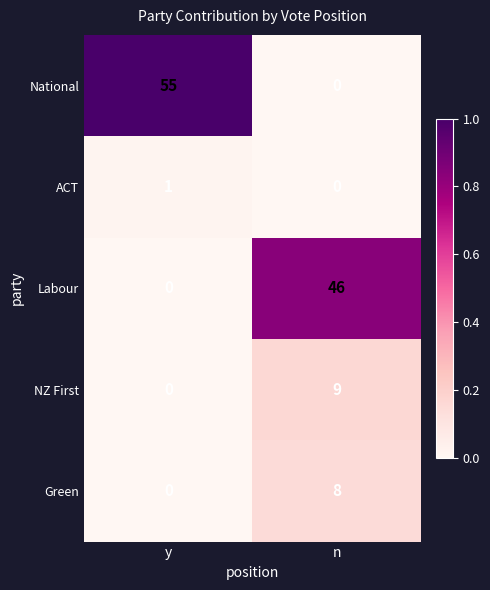

Which series changed the most between y and n?

National